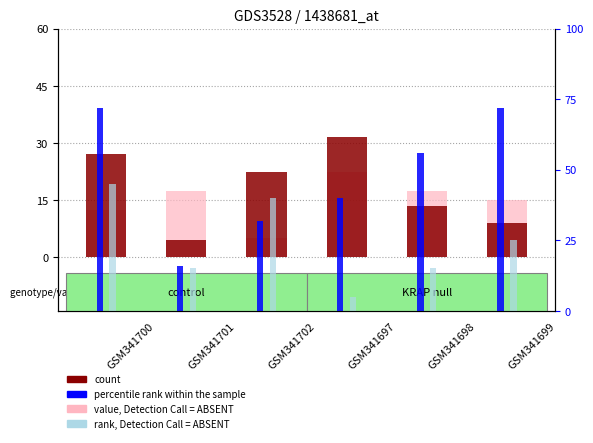

At how many categories does at least one series exceed 44?

3